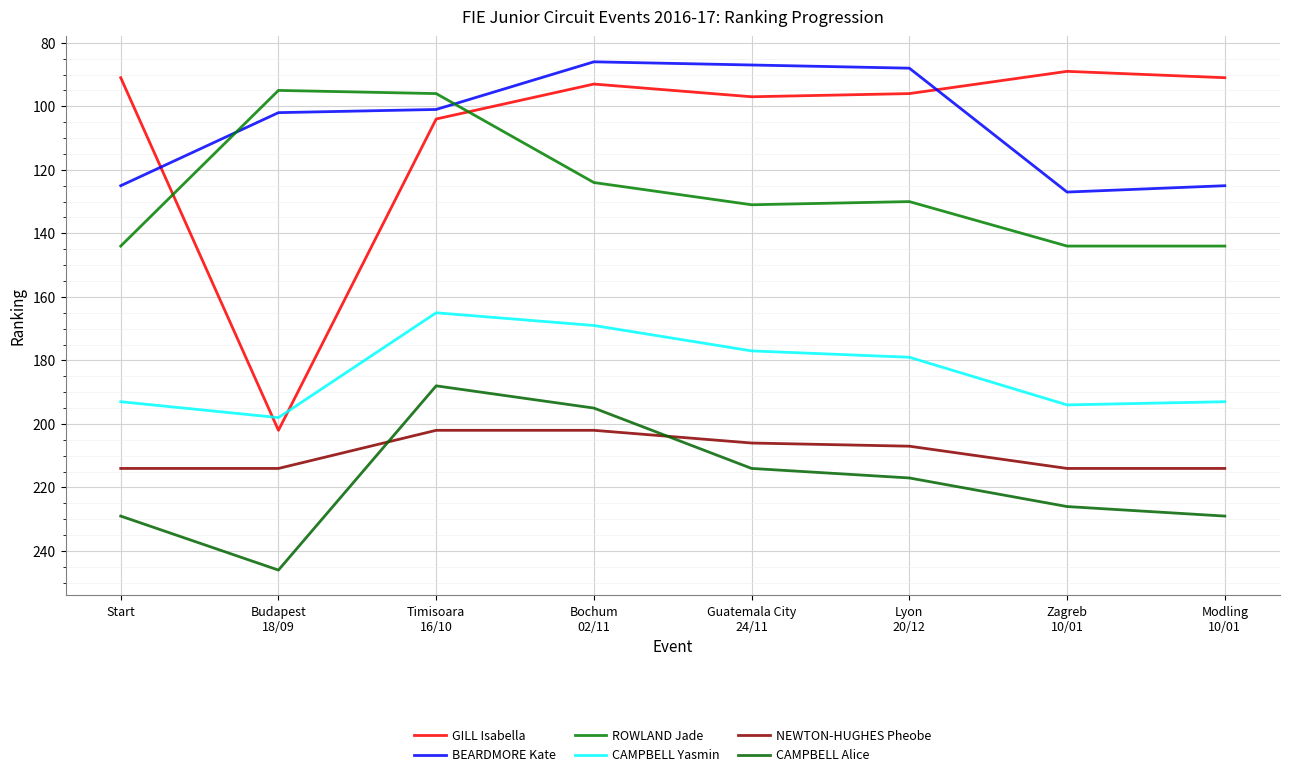

How many lines are shown in the chart?

6